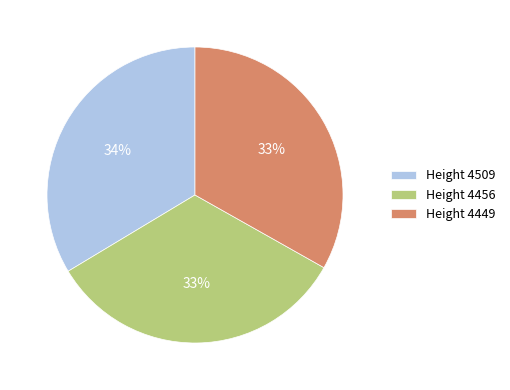

Is the sum of Height 4509 and Height 4456 greater than half?

Yes